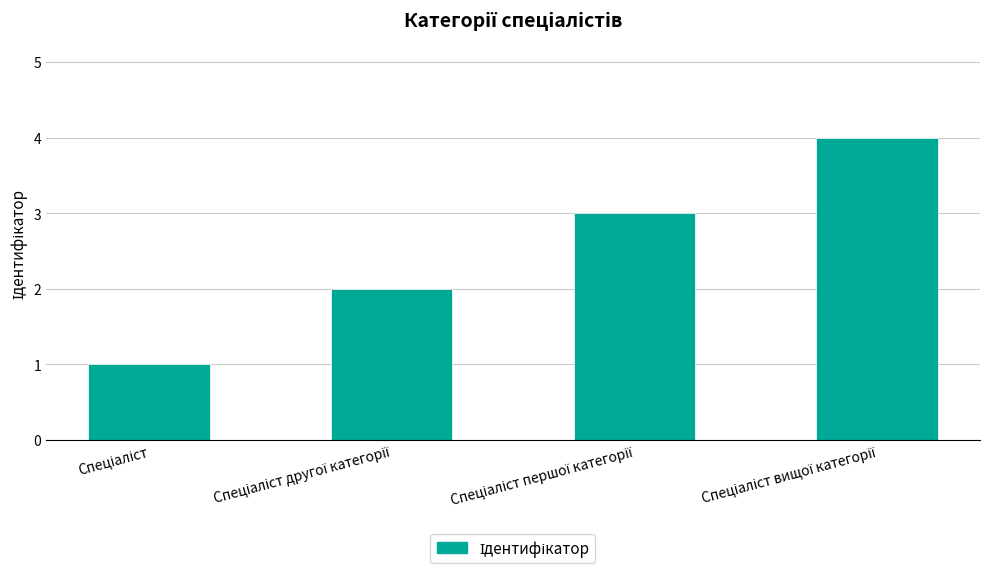

What is the sum of all values?

10